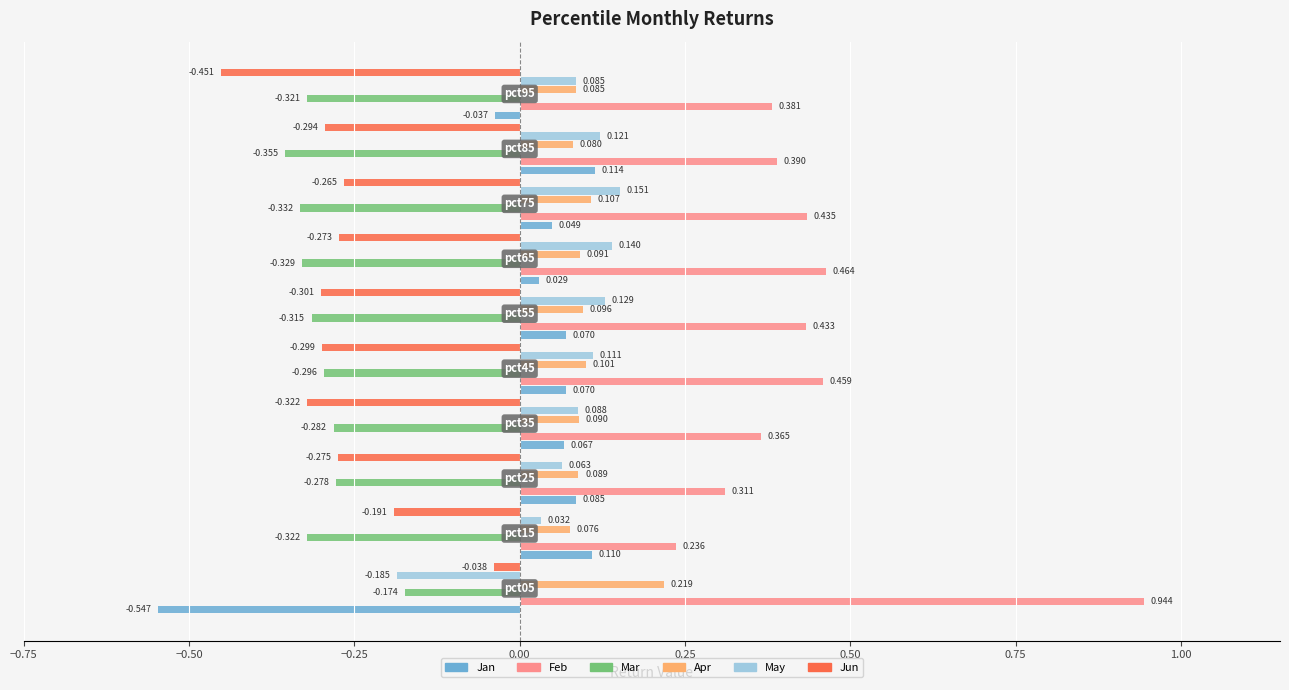

Which series has the largest total across all categories?

Feb